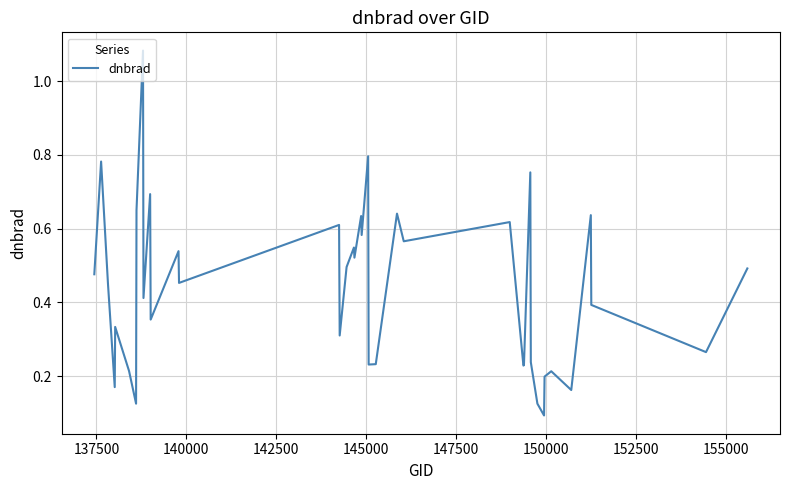

Count the number of categories in the chart.

40